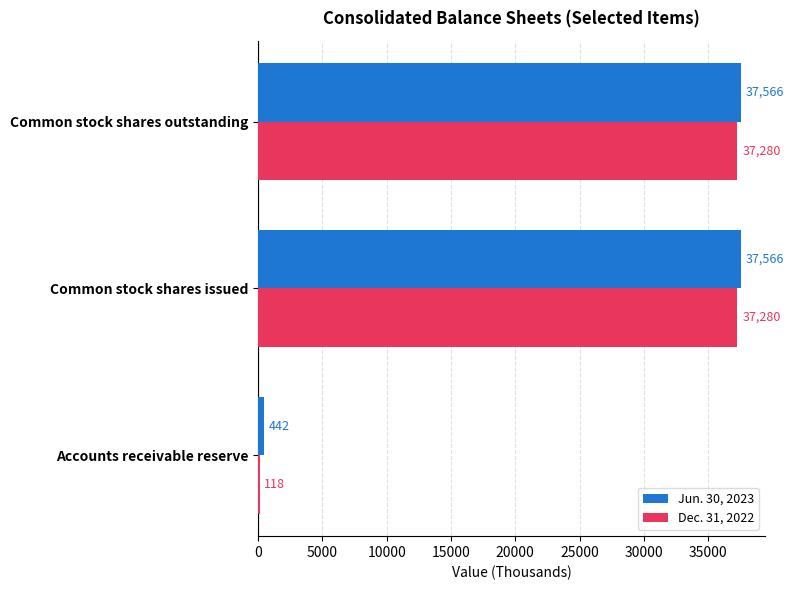

What is the maximum value for Dec. 31, 2022?

37280